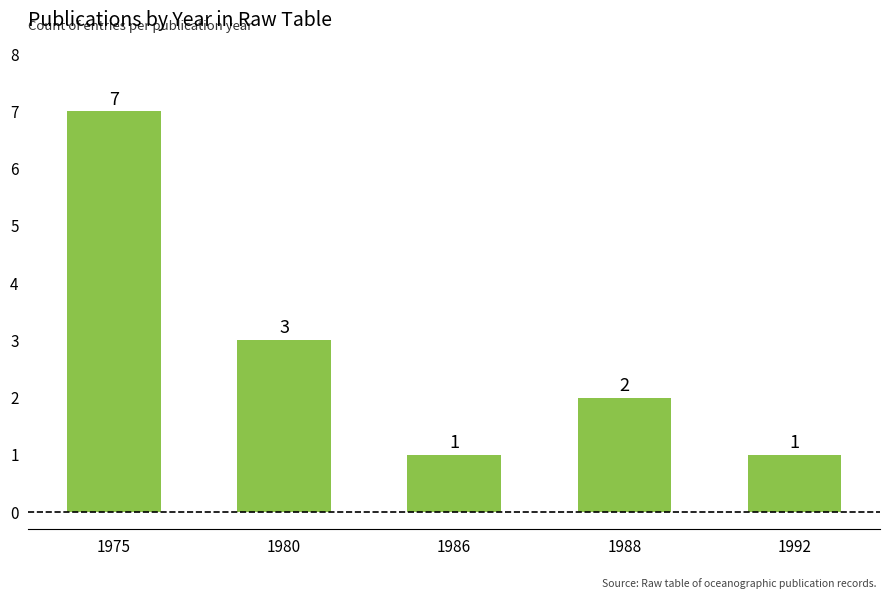

Reading left to right, transcribe all the data shown in this chart.

7	3	1	2	1